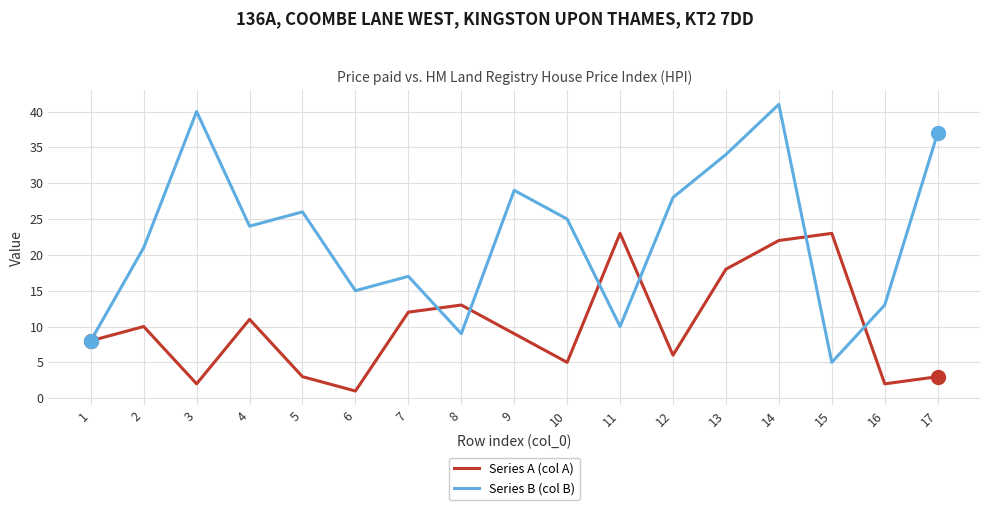

True or false: Series B (col B) has a value of 46 at 9.

False